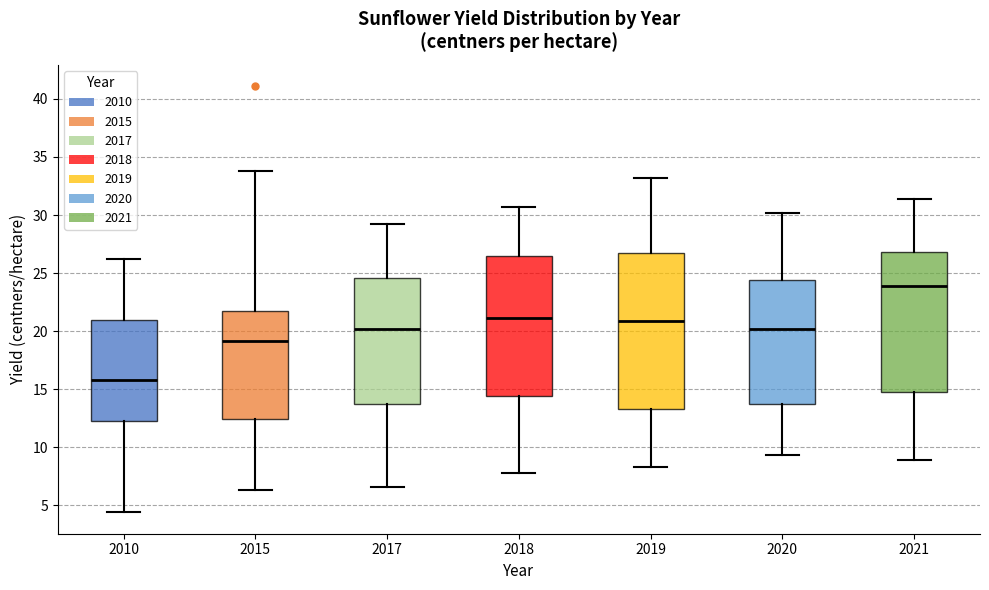

Where does the lower whisker of the box at x = 2020 end on the y-axis? The values are not printed on the chart, so give them approximately, as read against the axis.

9.5